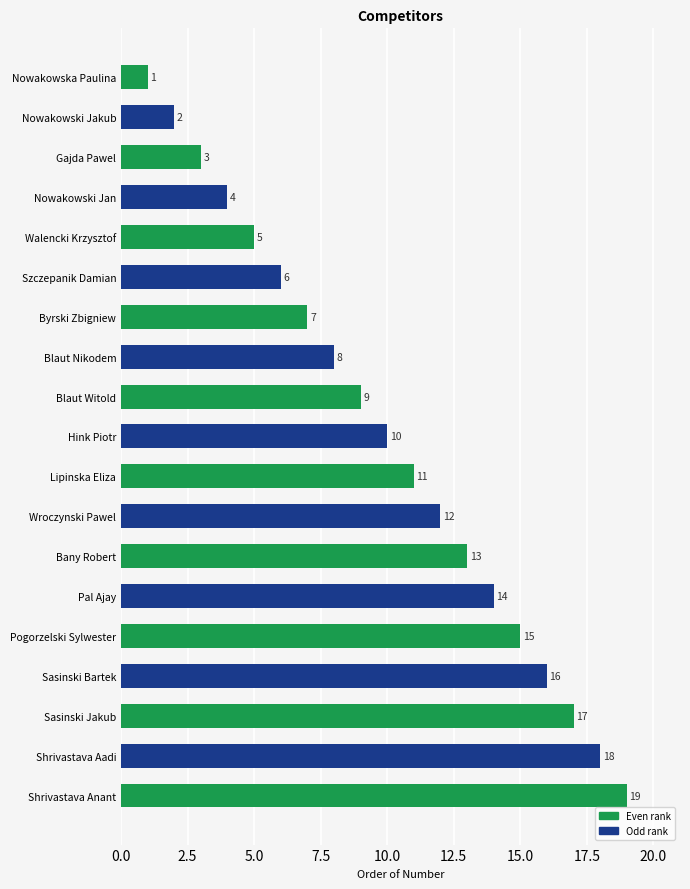

What is the maximum value shown in the chart?

19